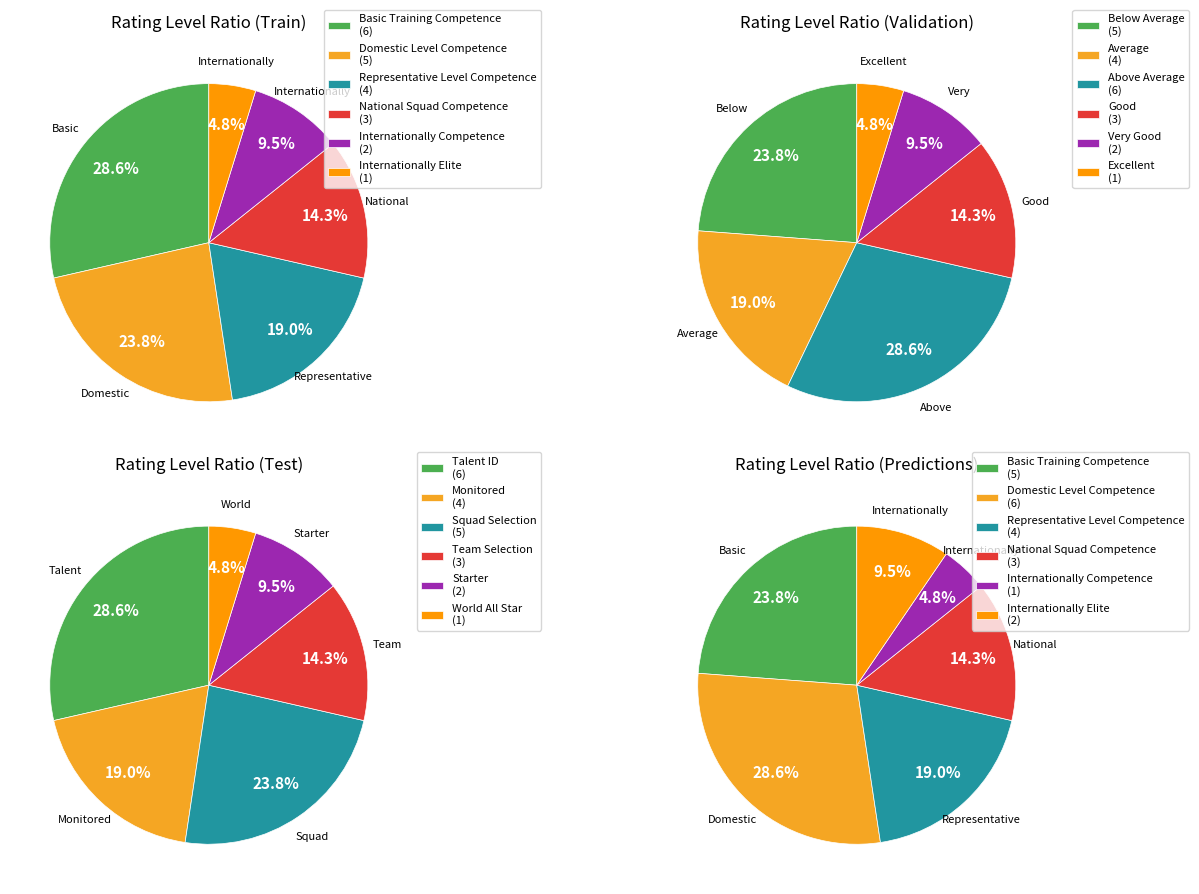

Combined, do Internationally Competence and National Squad Competence account for over 50%?

No